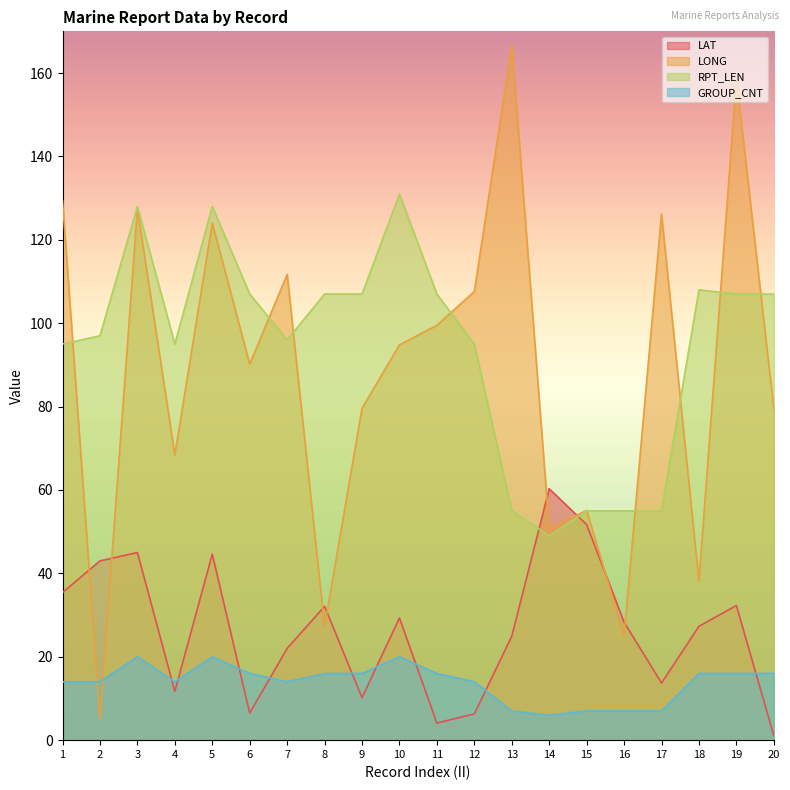

True or false: GROUP_CNT and RPT_LEN cross at least once.

False